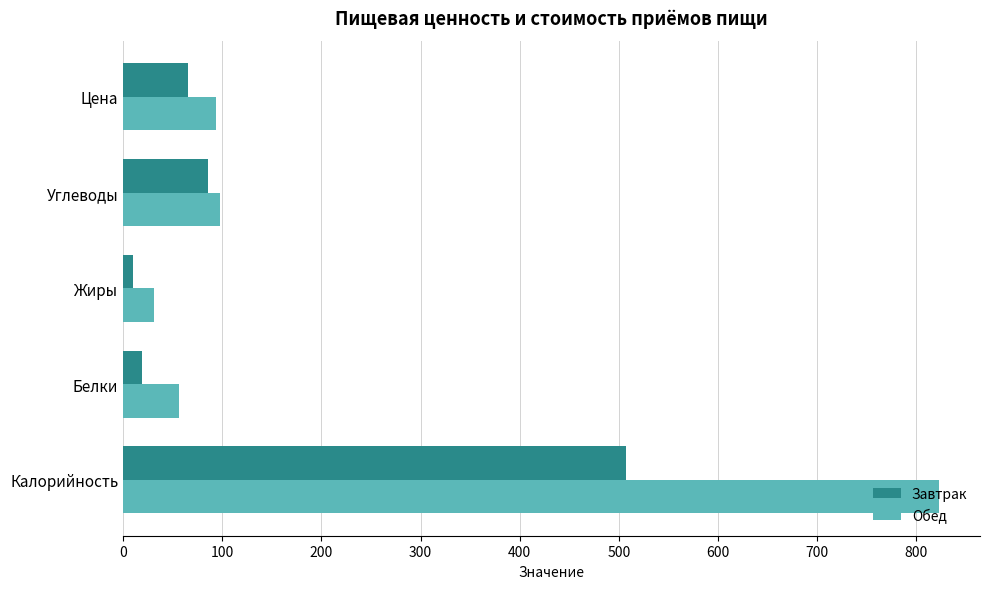

At which category is the sum across all series the highest?

Калорийность